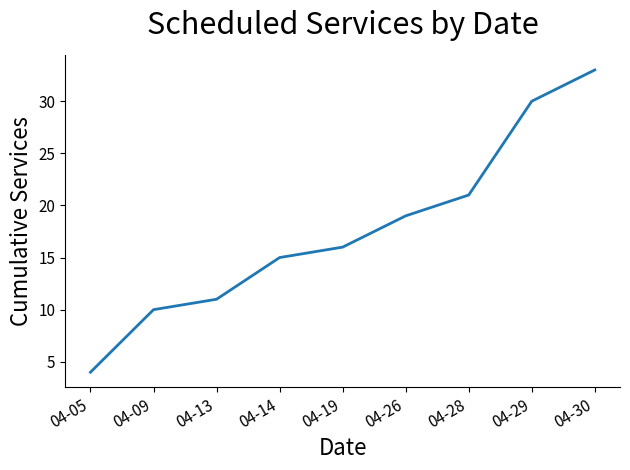

Does the chart have visible grid lines?

No